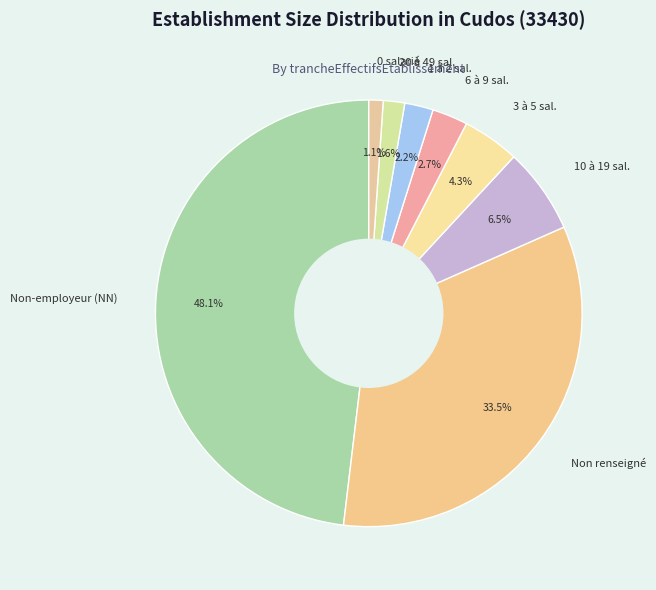

Between 1 à 2 sal. and 3 à 5 sal., which is larger?

3 à 5 sal.